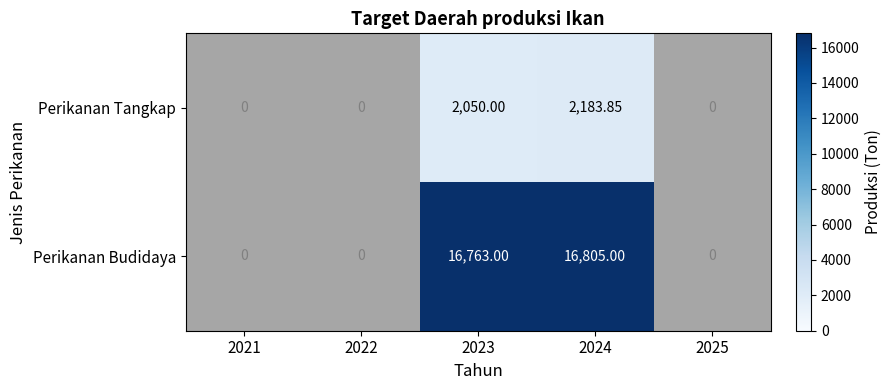

At which label does Perikanan Budidaya reach its minimum?

2021